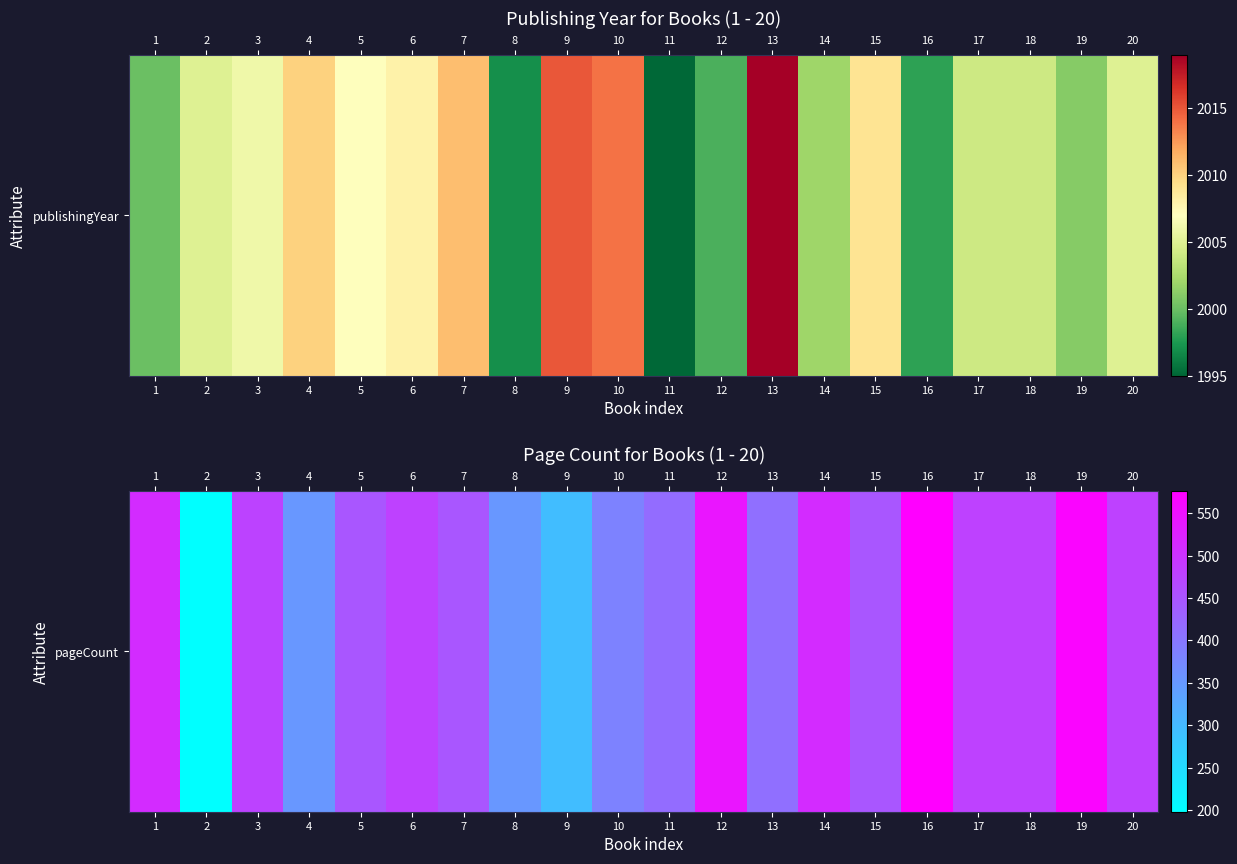

Approximately how many times larger is the value at 9 compared to 3?

0.6